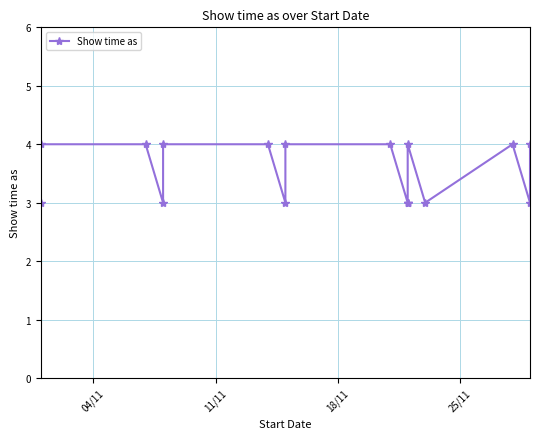

Is it true that the value at 16 is 2?

False